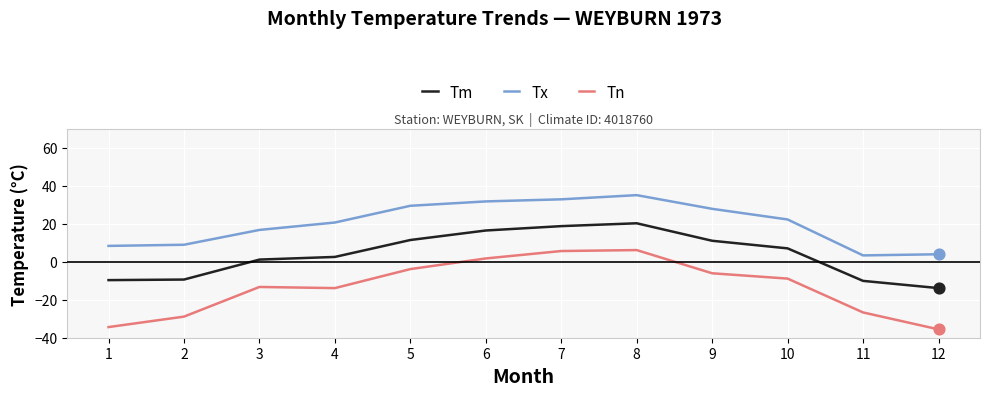

Which series has the widest spread of values?

Tn